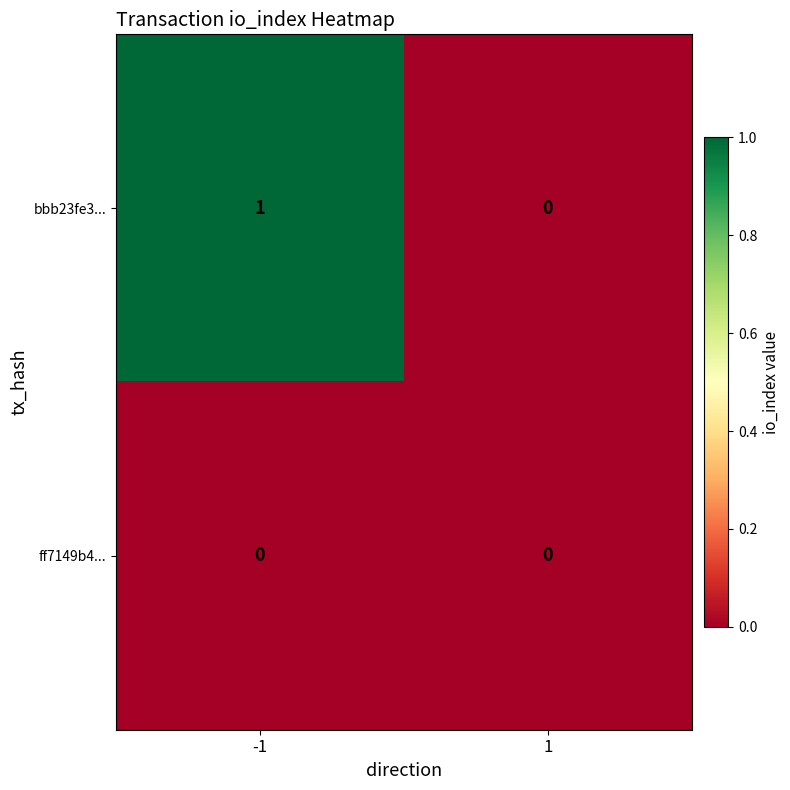

List the series in order of their overall mean, highest first.

bbb23fe3..., ff7149b4...